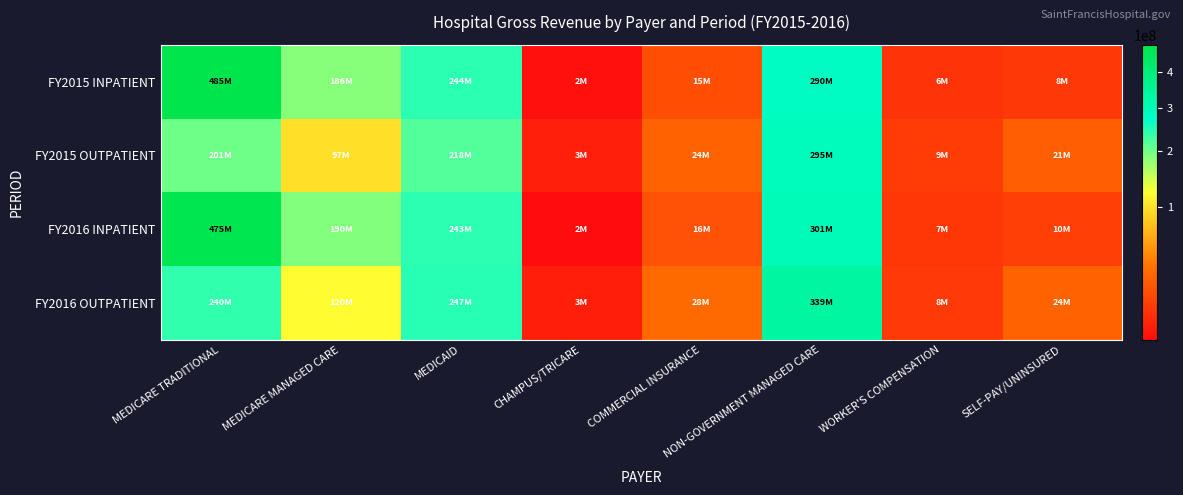

At how many categories does at least one series exceed 286098060?

2